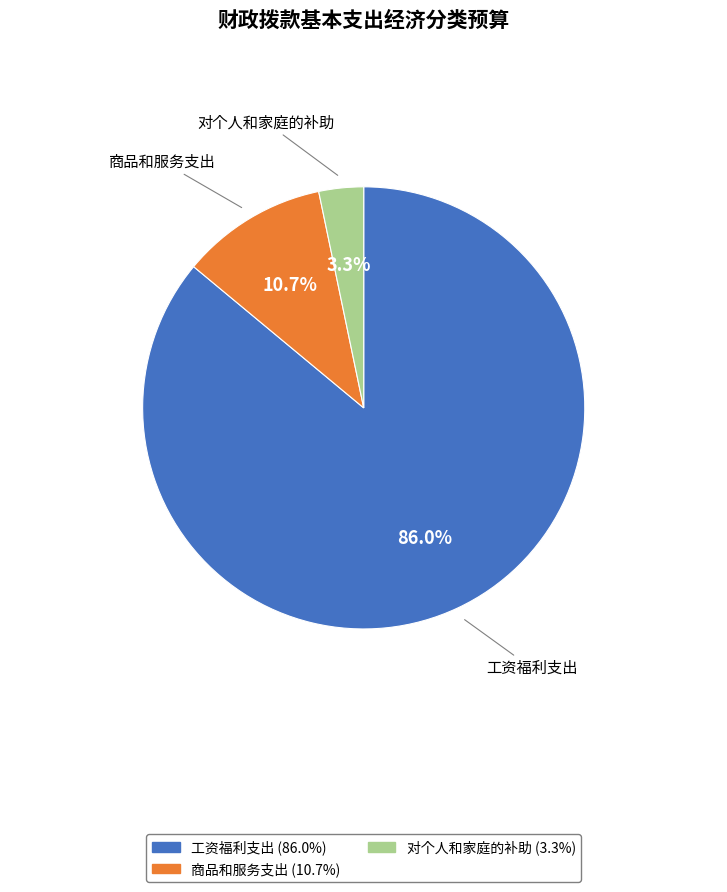

Which slice is the smallest?

对个人和家庭的补助